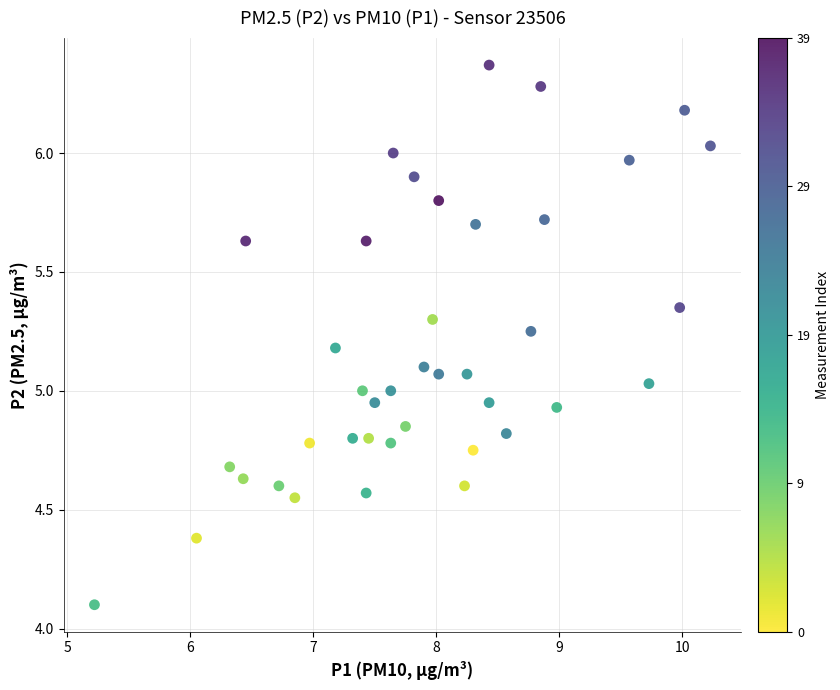

What is the range of Y values (max minus min)?

2.3